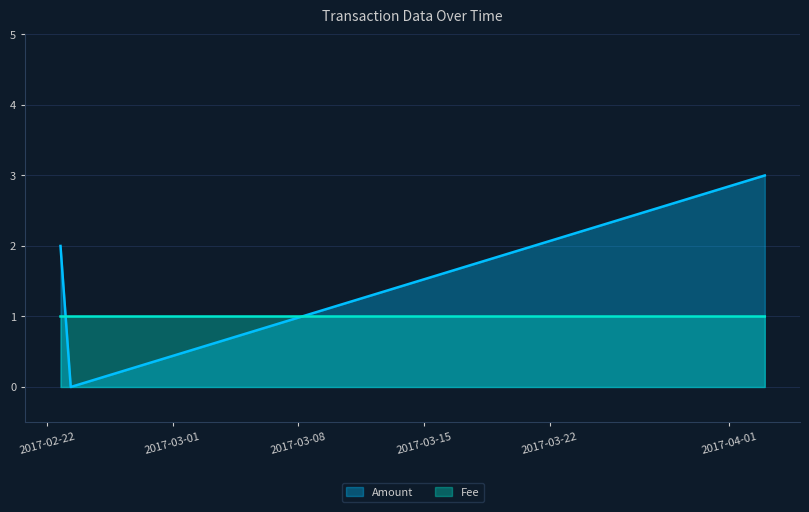

Which label corresponds to the largest value in the chart?

2017-04-02 23:44:33